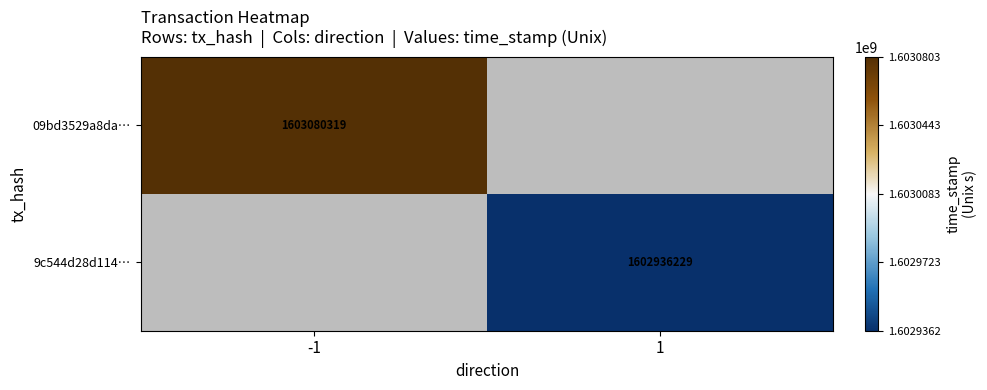

What is the maximum value shown in the chart?

1603080319.0